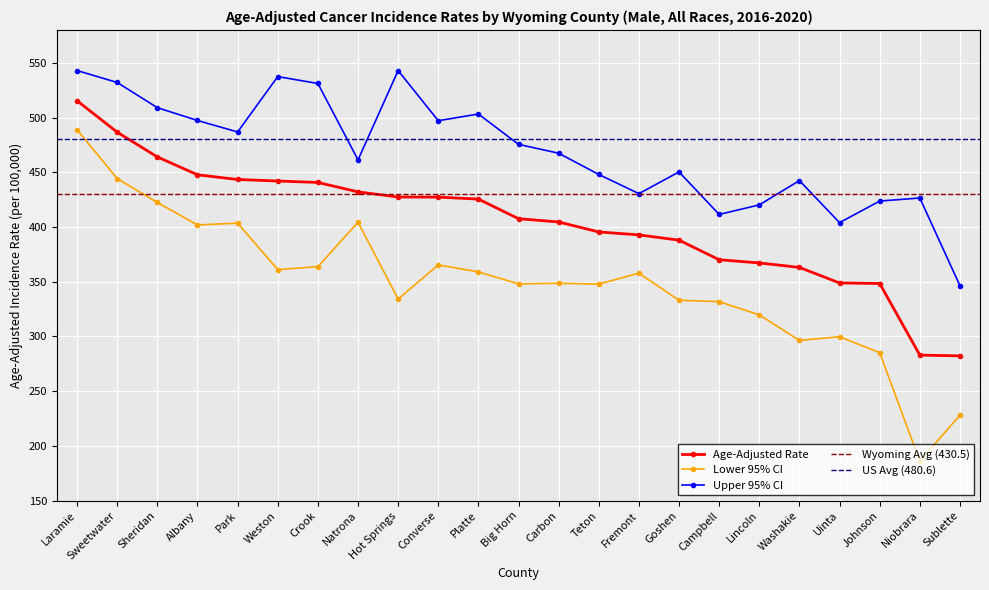

The value of Lower 95% CI at Albany is 566.4. True or false?

False